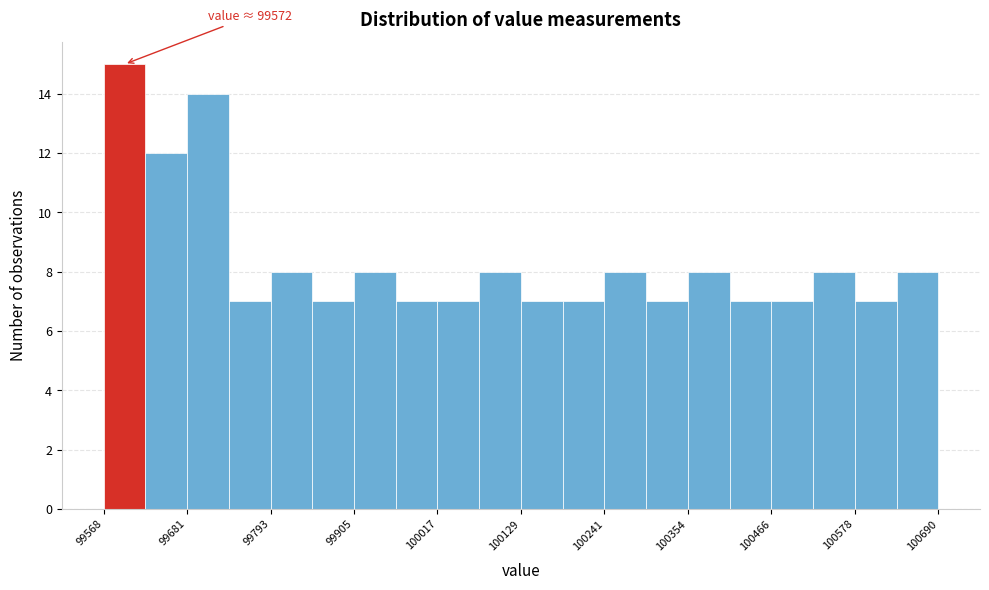

Around what value on the x-axis is the tallest bar? Give the approximate position of its centre, as read against the axis.

99600